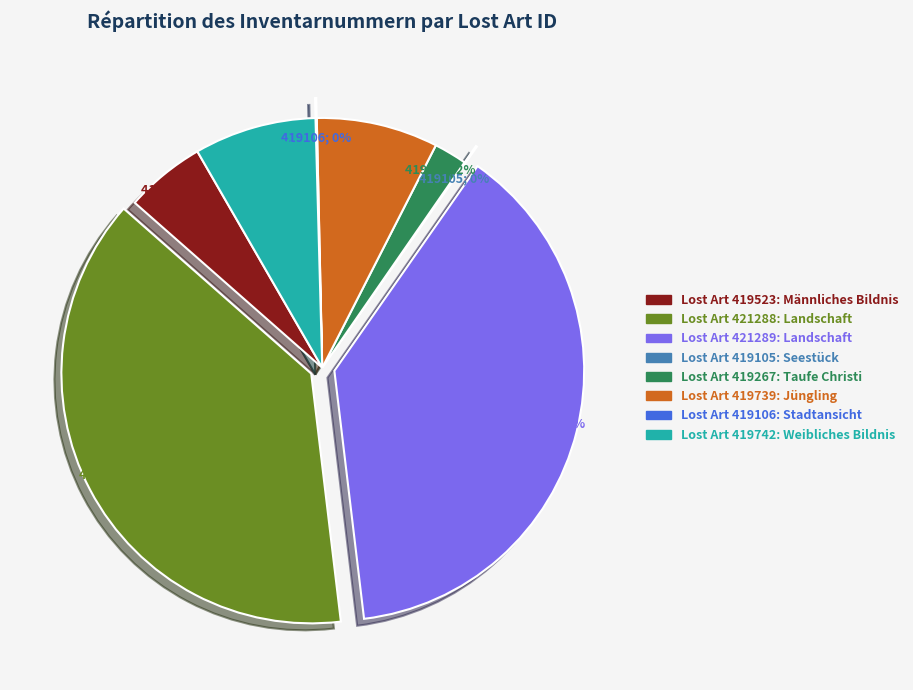

To the nearest percent, what is the difference between the largest and smallest slice percentages?

38%